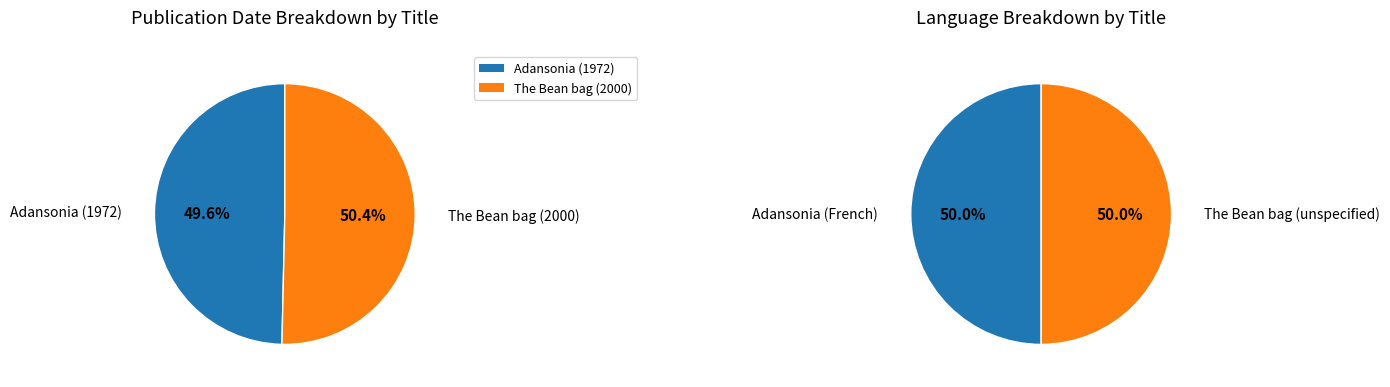

To the nearest percent, what percentage of the pie is Adansonia (1972)?

50%